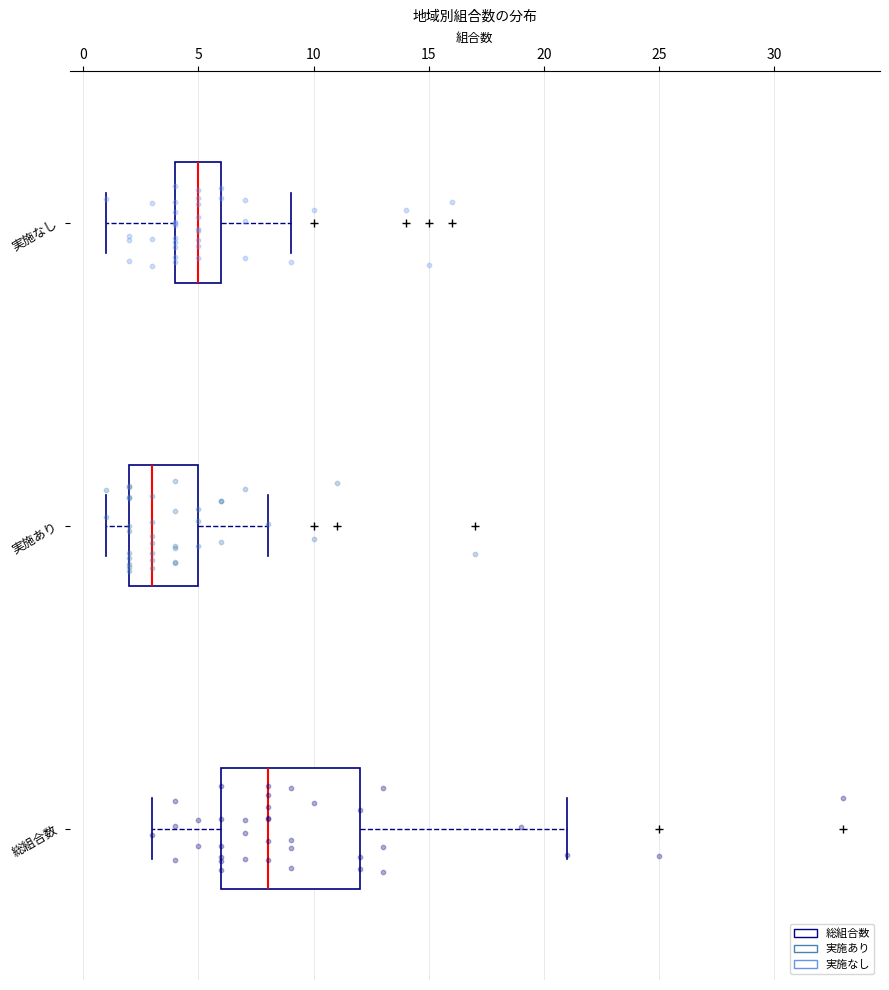

Reading bottom to top, transcribe this box plot: for each box, give where its median line is, the range the box spans, and where its two whiskers end, as read against the x-axis. The values are not printed on the chart, so give them approximately, as read against the axis.

総組合数: median 8, box 6 to 12, whiskers 3 to 21
実施あり: median 3, box 2 to 5, whiskers 1 to 8
実施なし: median 5, box 4 to 6, whiskers 1 to 9